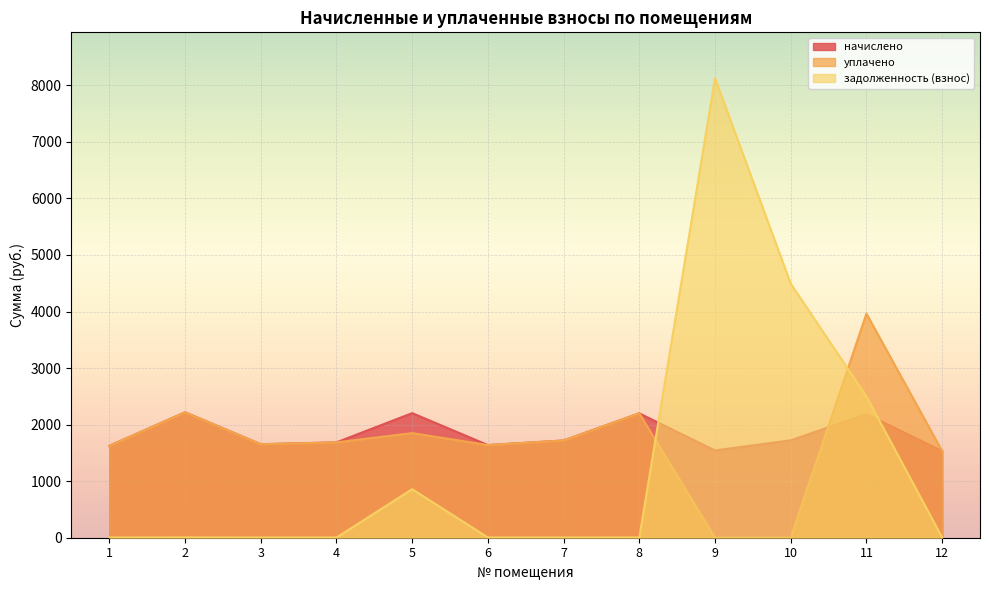

What is the lowest value of the задолженность (взнос) series?

3.6